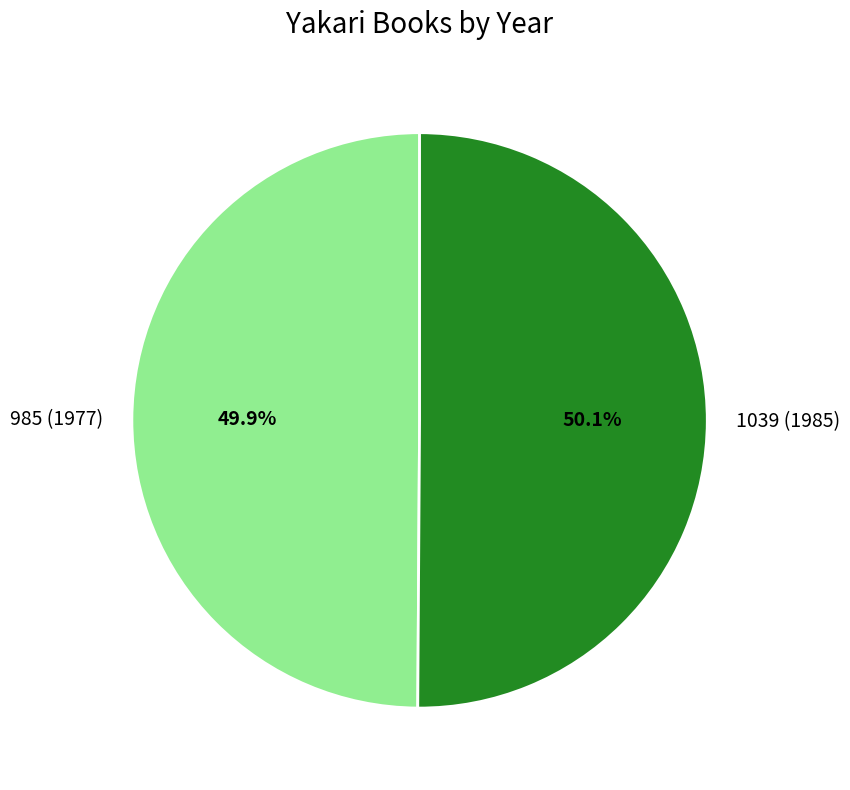

To the nearest percent, what percentage of the pie is 1039 (1985)?

50%